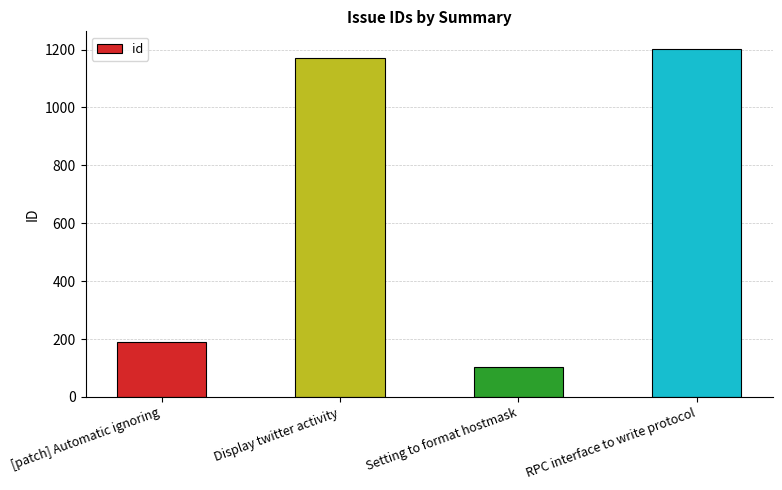

Approximately how many times larger is the value at Display twitter activity compared to RPC interface to write protocol?

1.0